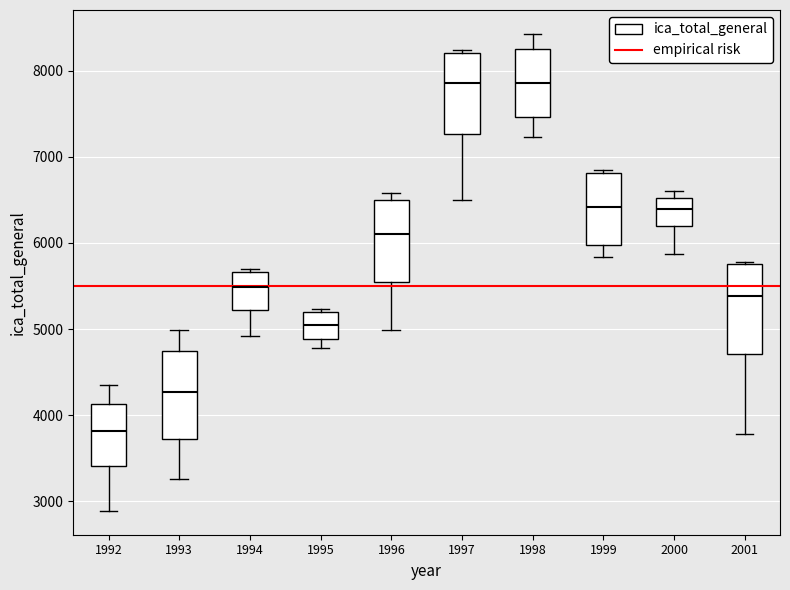

Where does the lower whisker of the box at x = 1996 end on the y-axis? The values are not printed on the chart, so give them approximately, as read against the axis.

5000